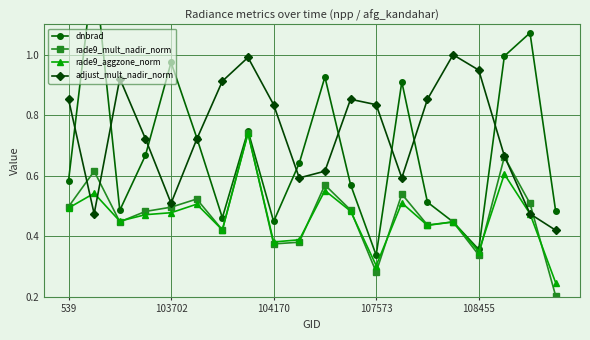

In adjust_mult_nadir_norm, how many points are lower than both neighbors (excluding endpoints)?

4